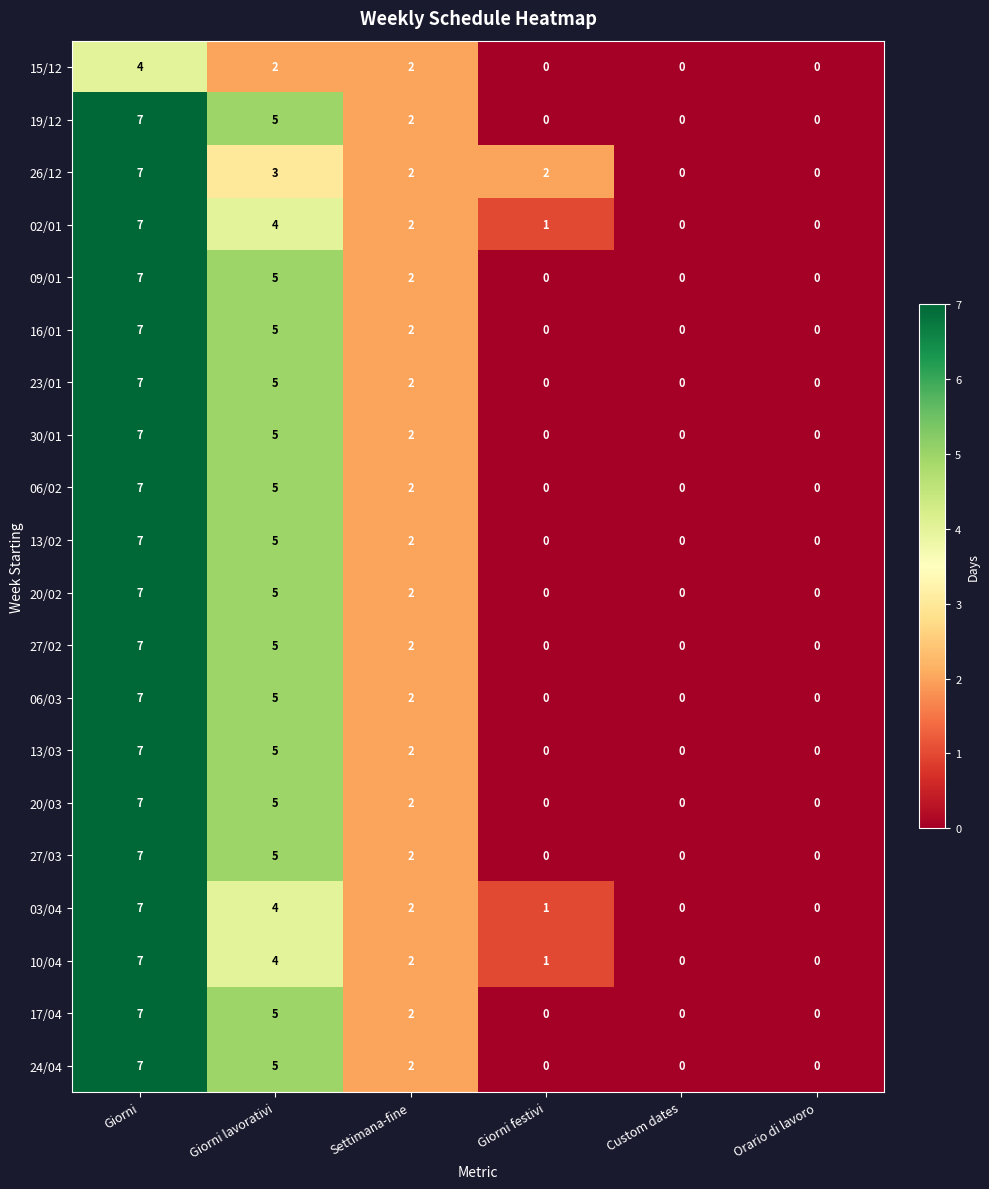

At how many categories does at least one series exceed 1?

4